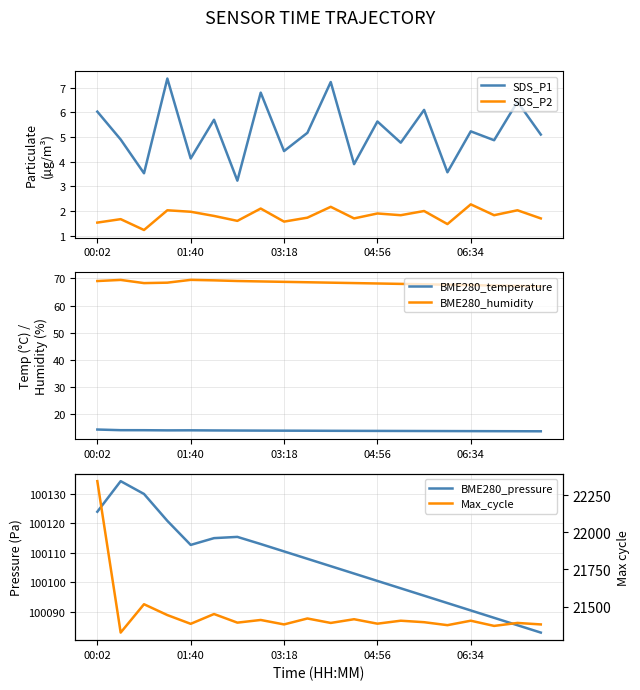

What is the value of the BME280_temperature point at the 18th from the left?

13.8